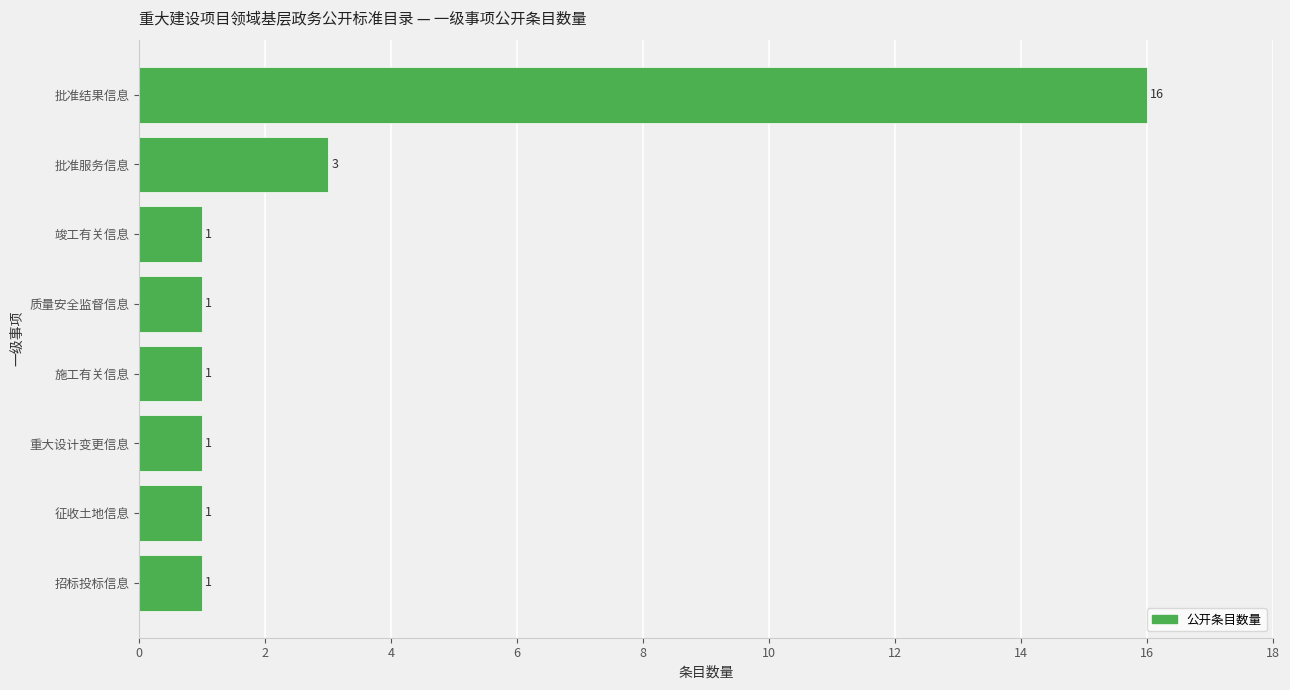

Where is the data nearest to the value 8?

批准服务信息